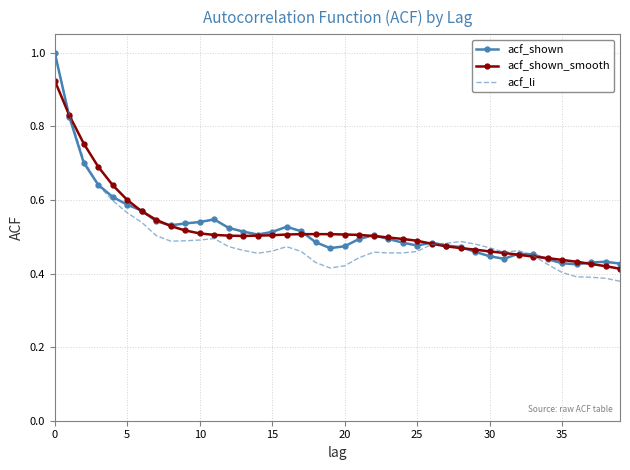

What is the greatest value displayed?

1.0